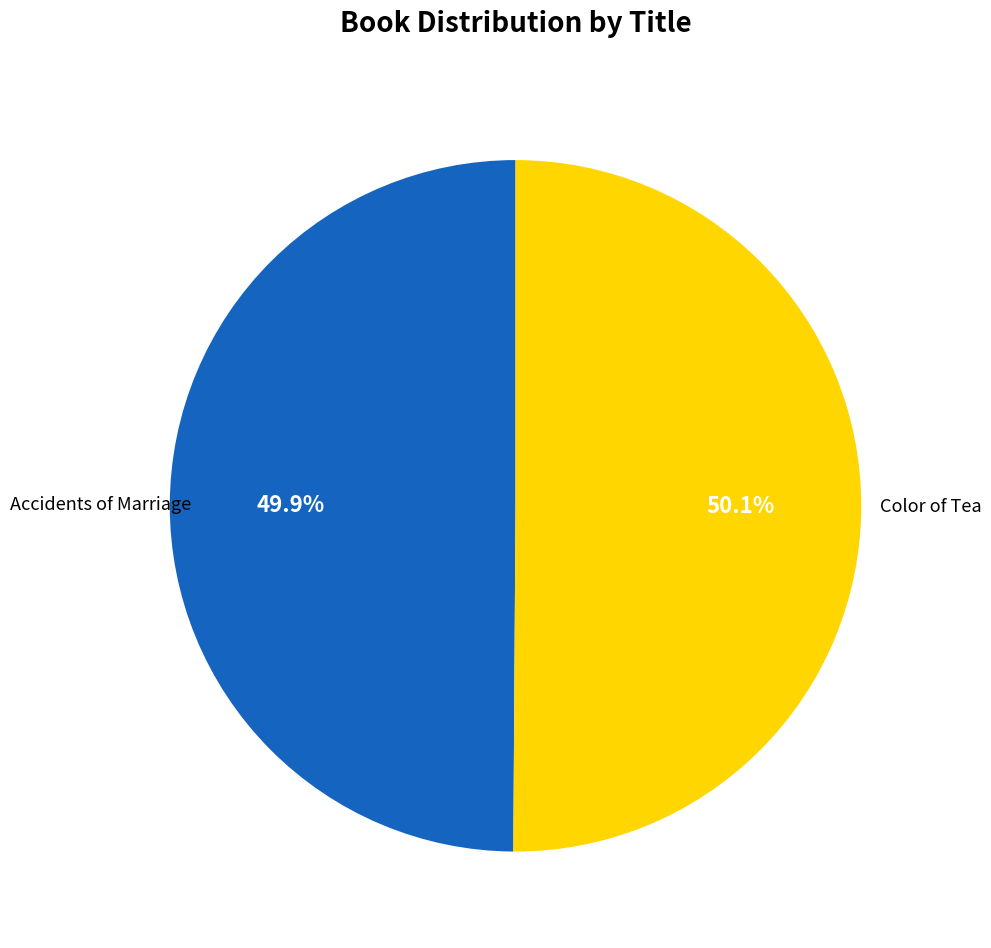

Does any single category account for the majority?

Yes